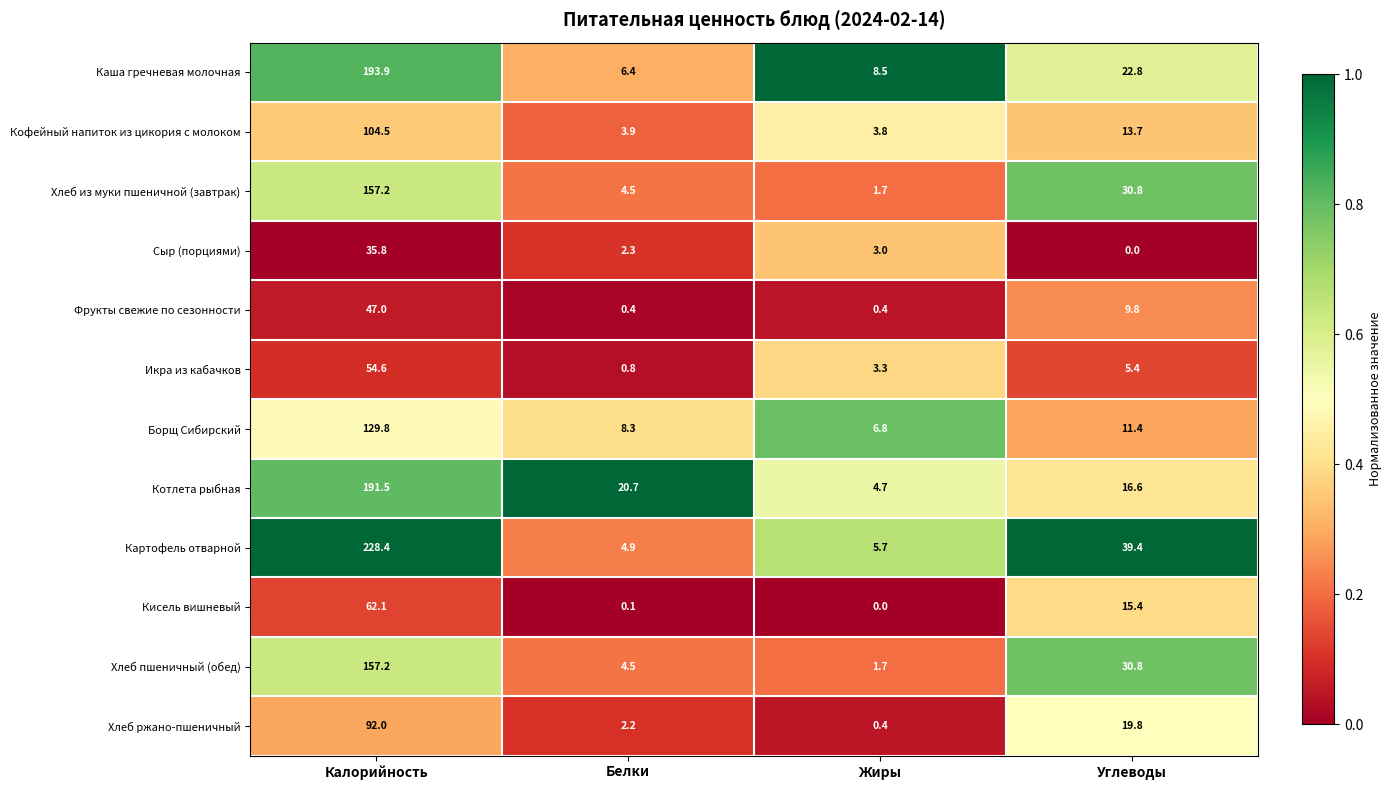

List the labels in order of Хлеб пшеничный (обед) value, smallest first.

Жиры, Белки, Углеводы, Калорийность